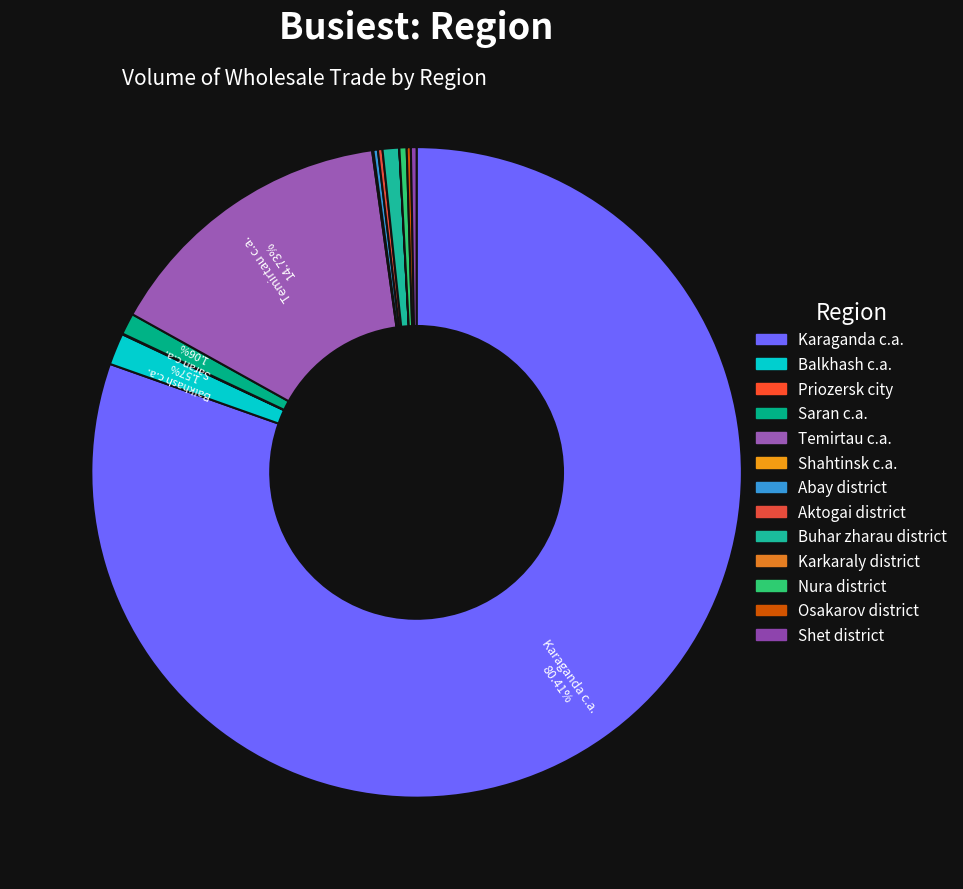

To the nearest percent, what is the difference between the largest and smallest slice percentages?

80%